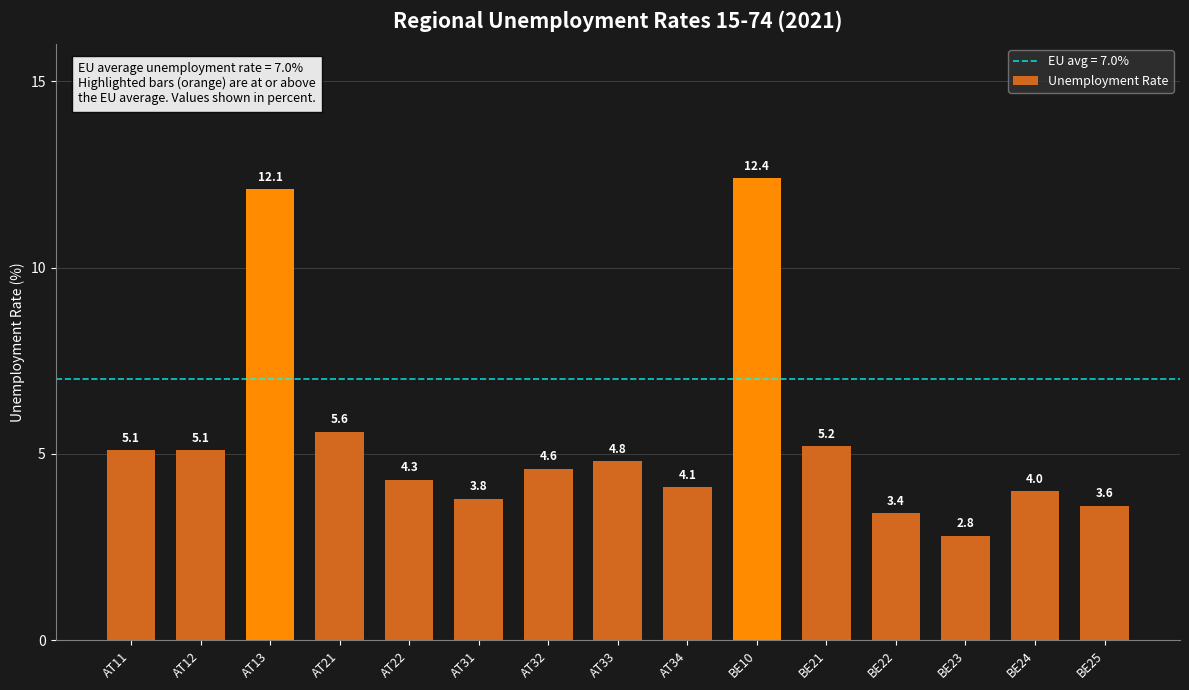

What is the sum of all values?

80.9